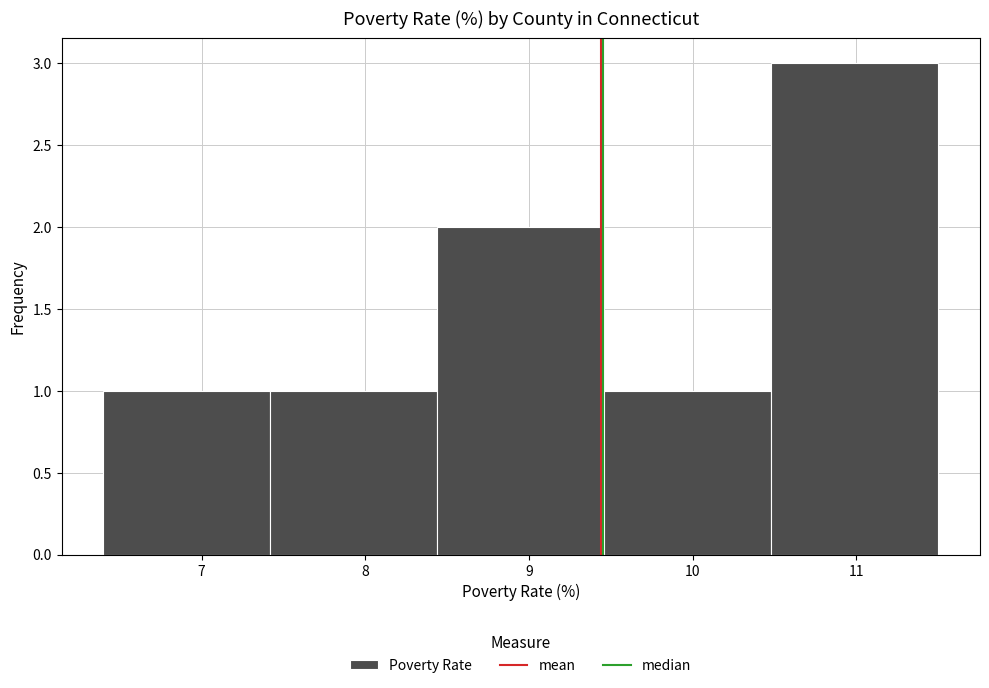

How tall is the bar that spans 10.48 to 11.50 on the x-axis? Neither the bar edges nor the heights are printed on the chart, so give them approximately, as read against the axes.

3